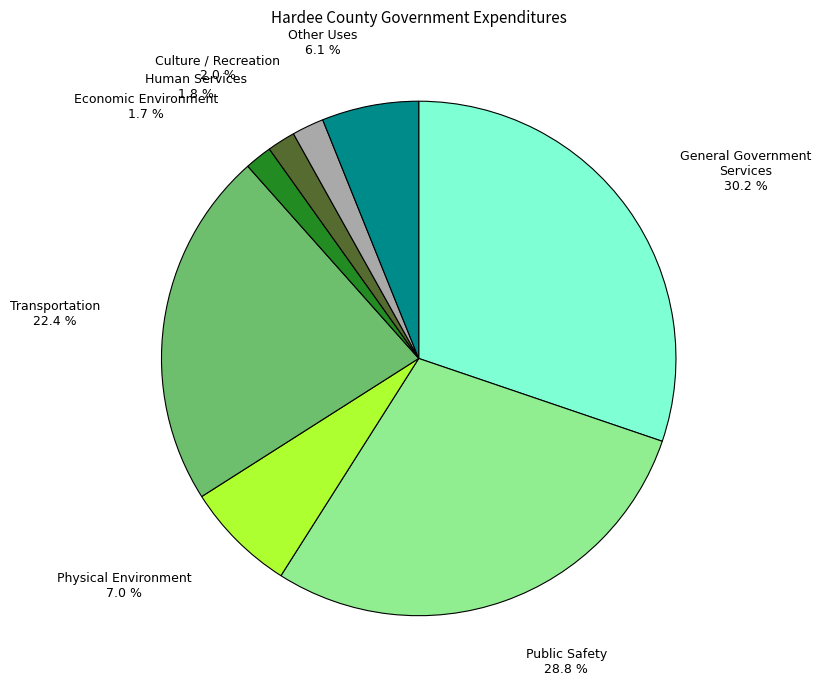

What portion of the pie excludes General Government Services?

69.8%